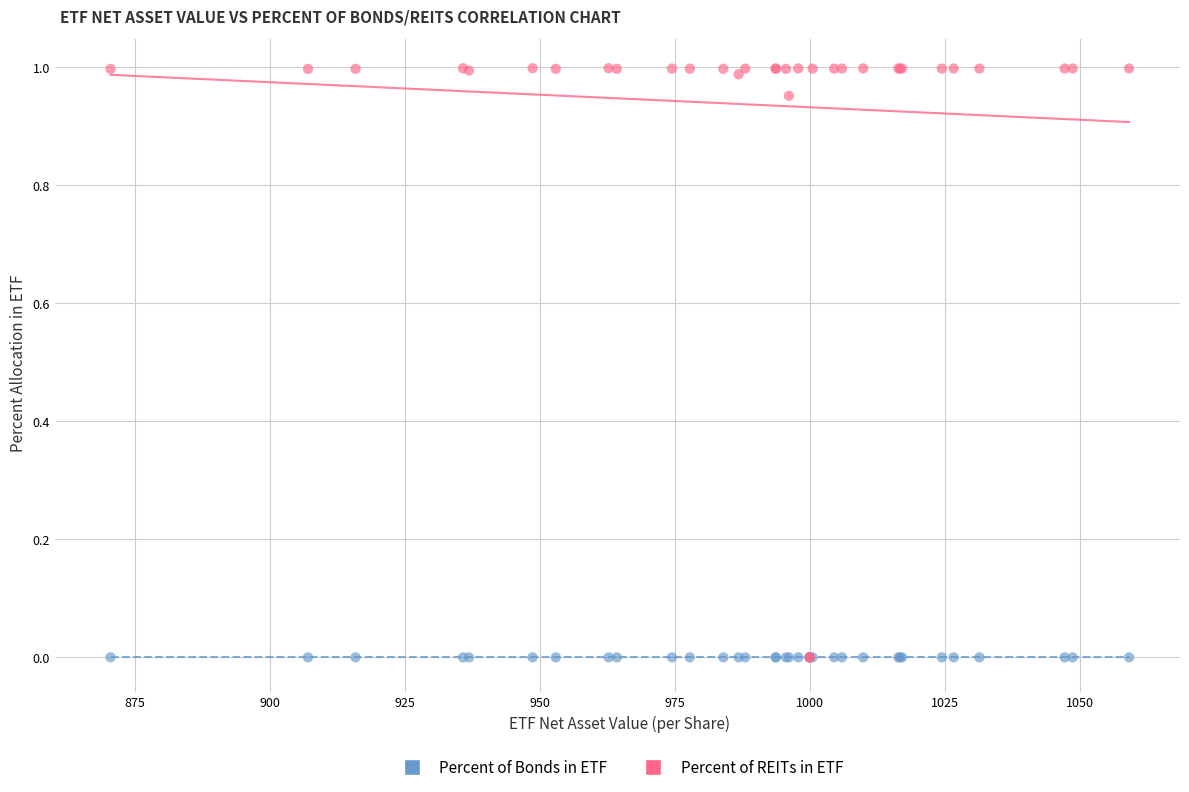

Which series has the widest spread of Y values?

Percent of REITs in ETF